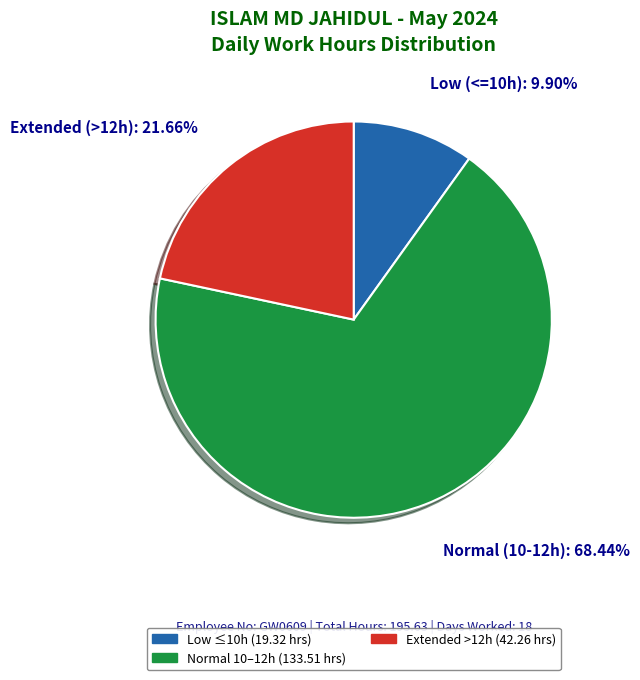

Is there any slice that represents more than half of the pie?

Yes